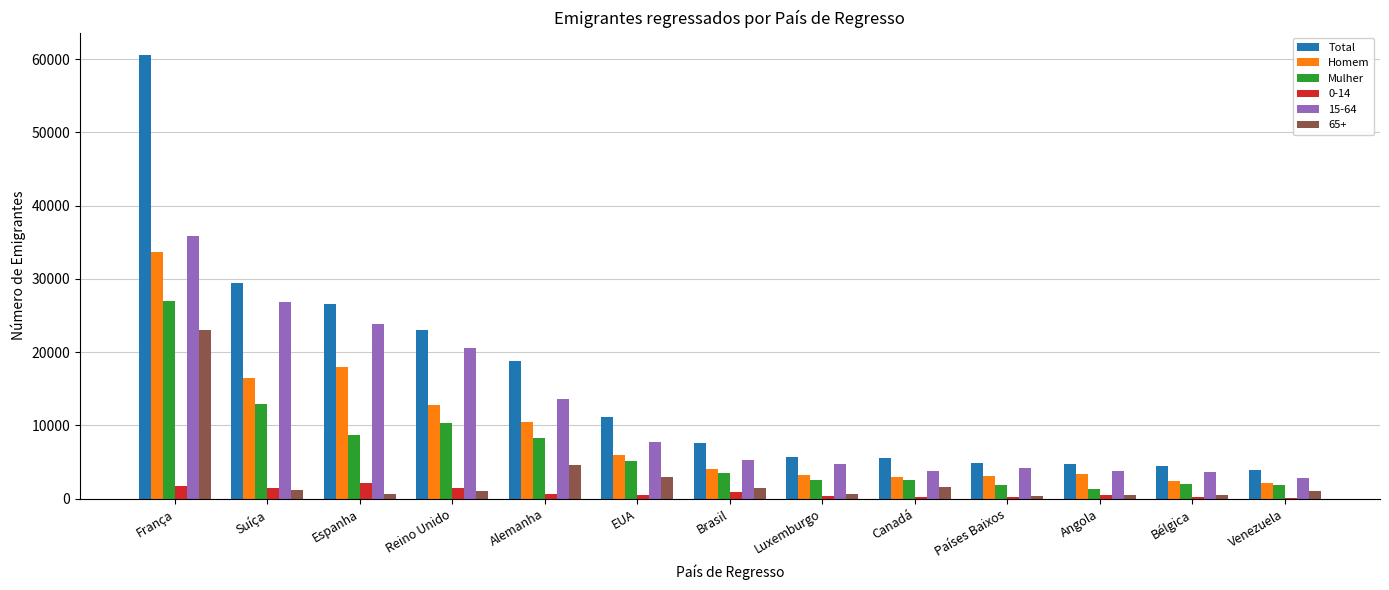

Which series has the largest total across all categories?

Total